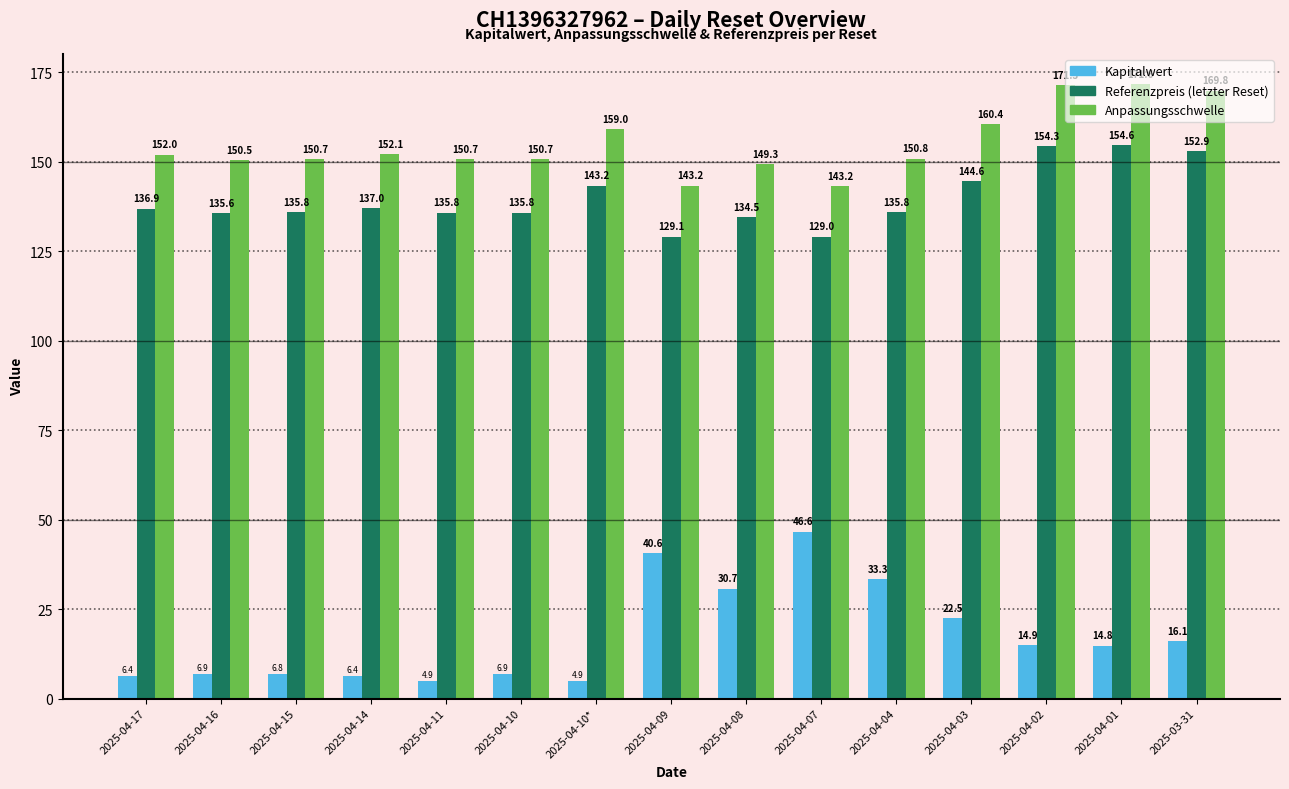

The value of Referenzpreis (letzter Reset) at 2025-03-31 is 251.2. True or false?

False